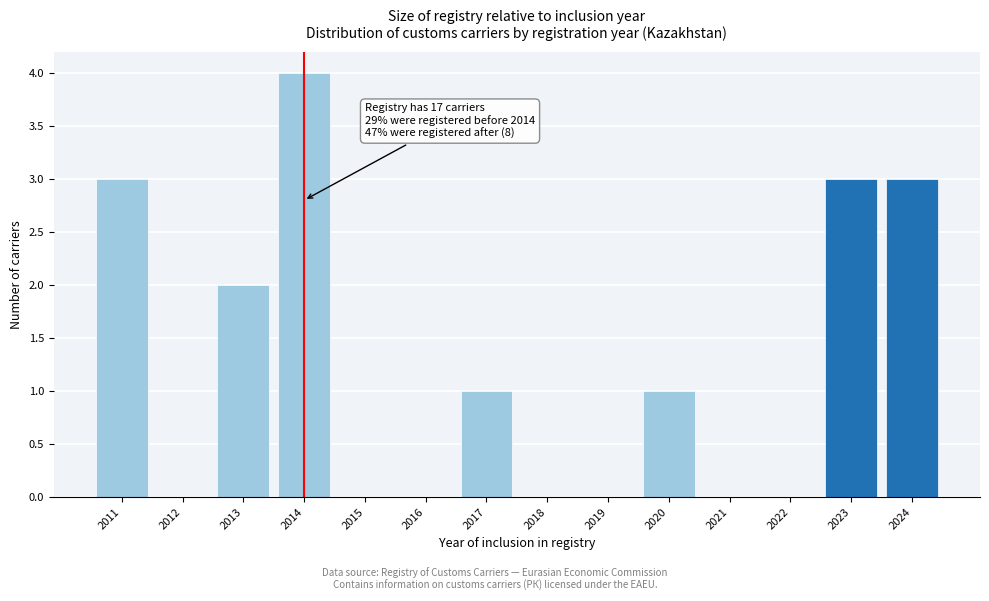

Reading left to right, extract all data points from this chart.

2011=3	2012=0	2013=2	2014=4	2015=0	2016=0	2017=1	2018=0	2019=0	2020=1	2021=0	2022=0	2023=3	2024=3